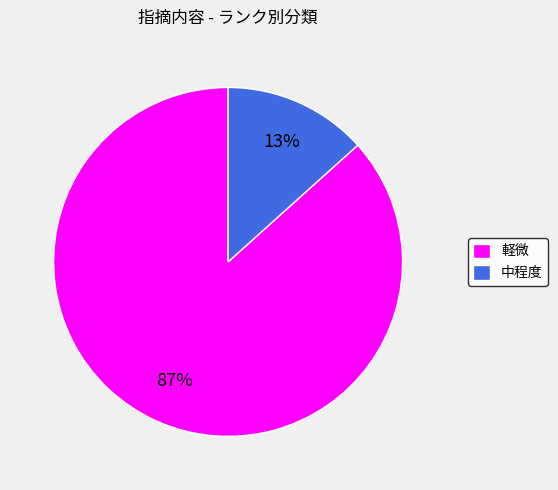

The 軽微 slice represents 87% of the pie. True or false?

True